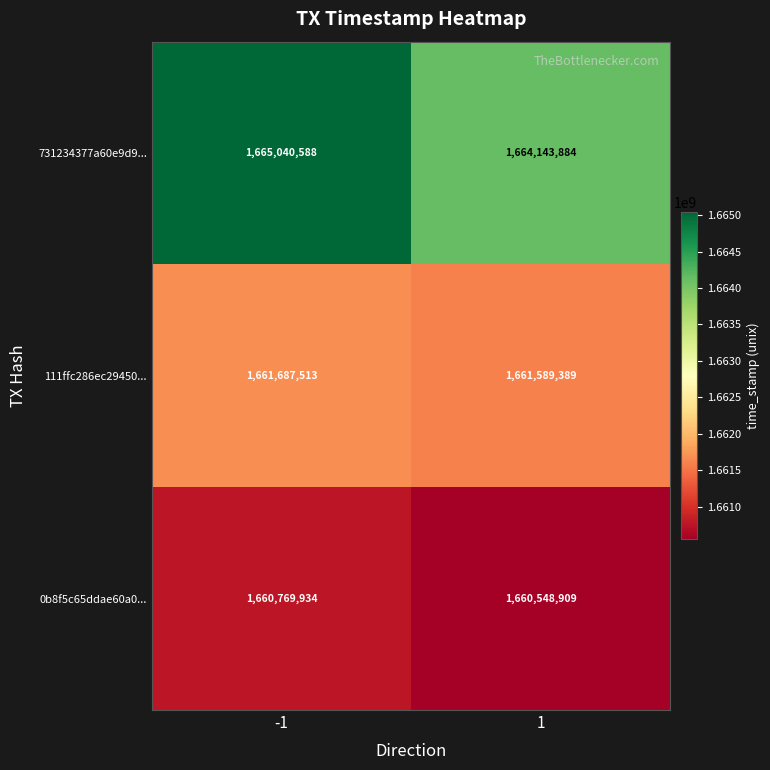

Between -1 and 1, which series saw the biggest shift?

731234377a60e9d9...